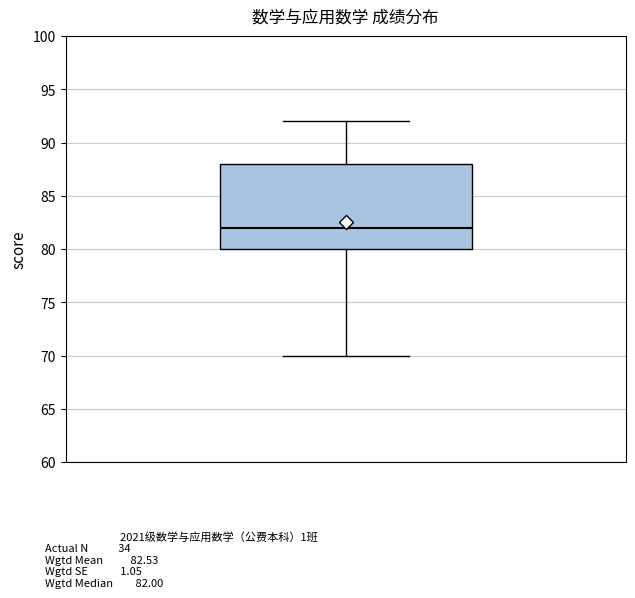

Read this box plot against the y-axis: the position of the median line, the range covered by the box, and the ends of both whiskers. The values are not printed on the chart, so give them approximately, as read against the axis.

median 82, box 80 to 88, whiskers 70 to 92